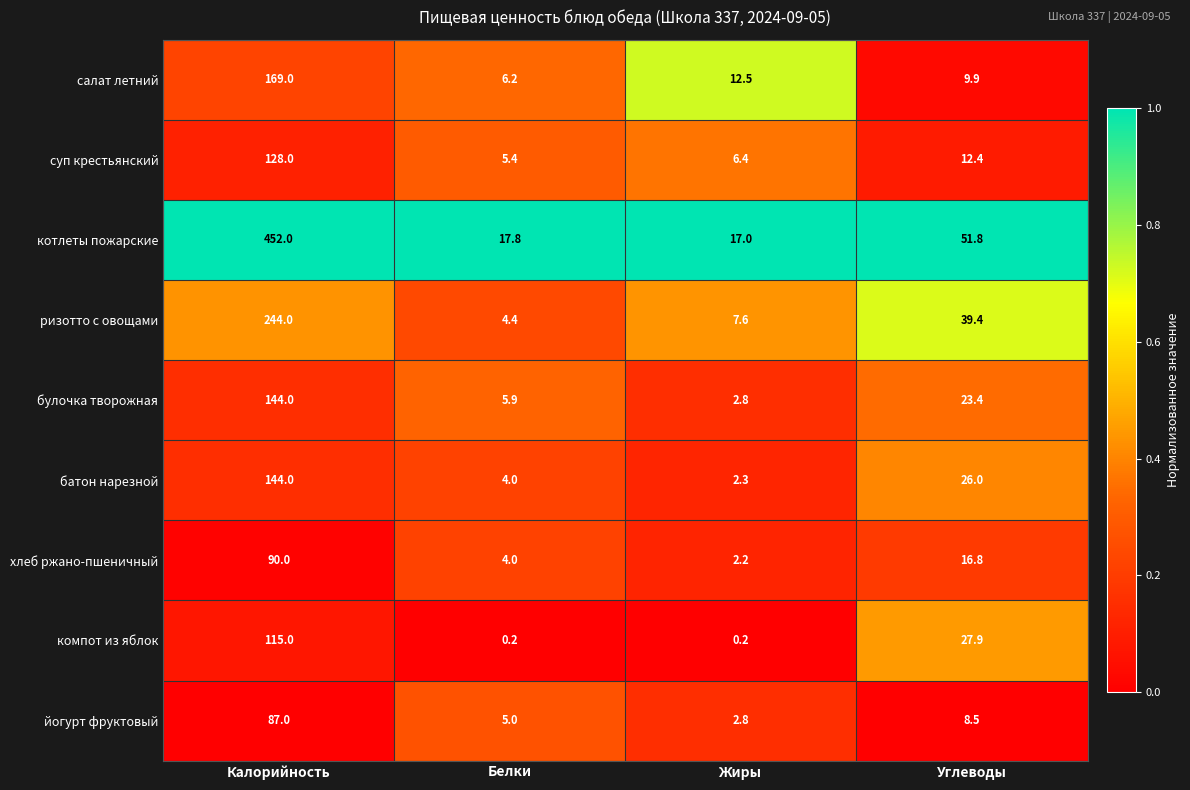

Read the хлеб ржано-пшеничный value at Калорийность.

90.0